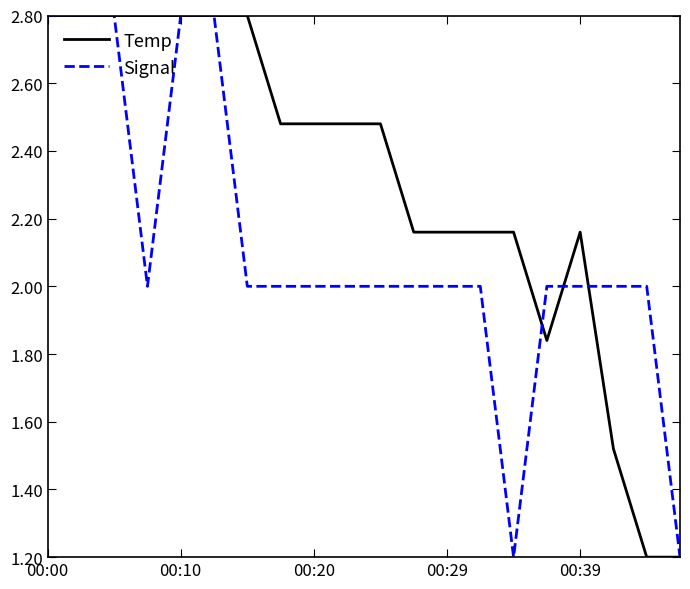

How many lines are shown in the chart?

2